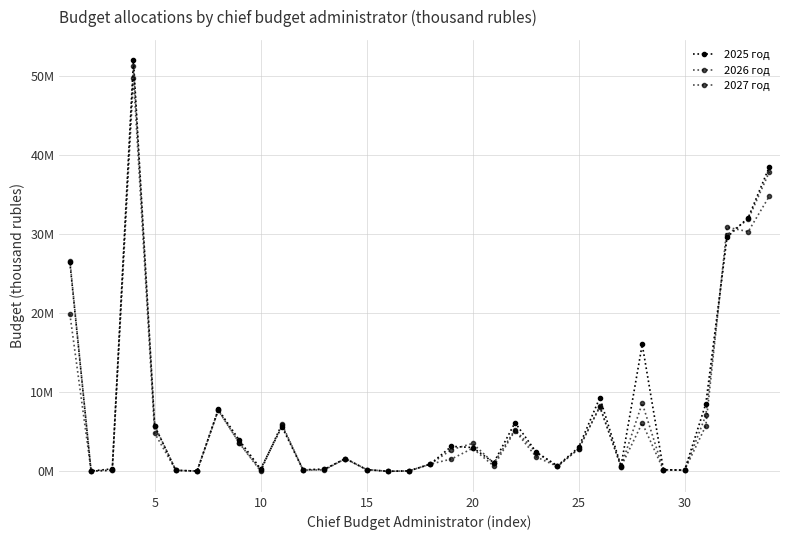

At how many categories does at least one series exceed 47011119?

1